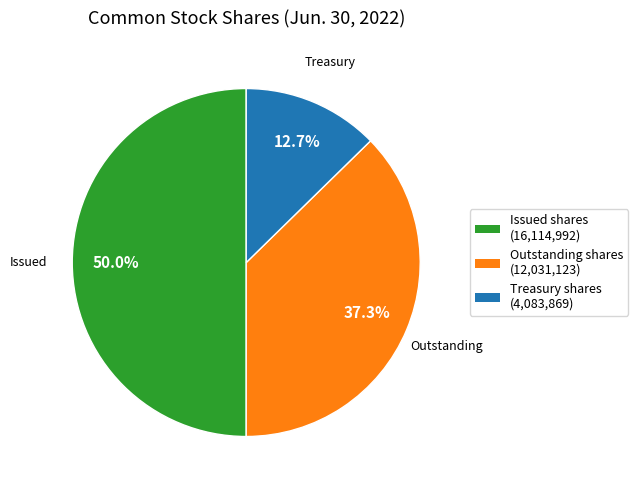

True or false: Outstanding shares accounts for 50% of the total.

False